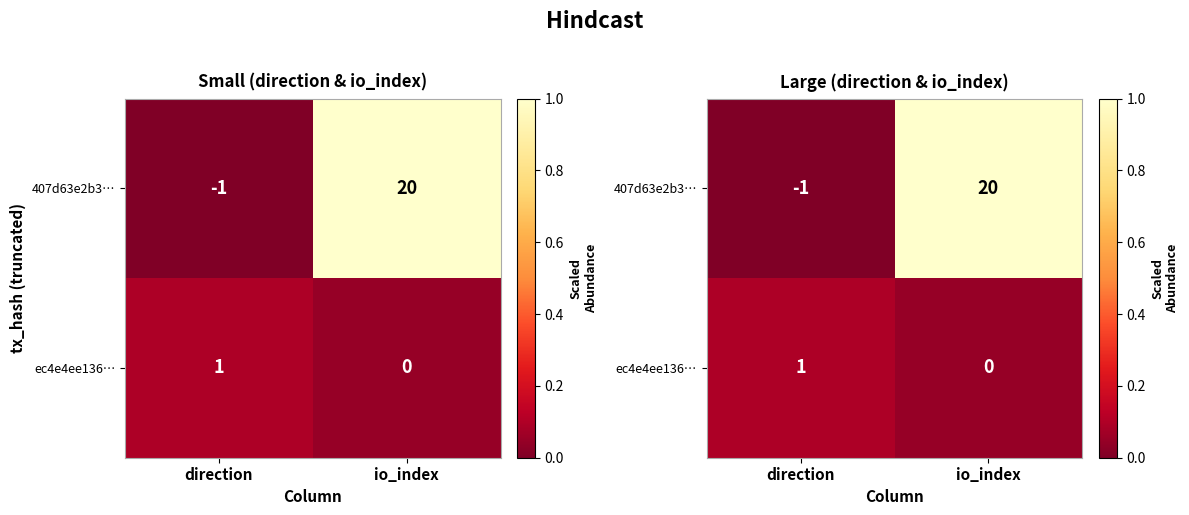

Is the value of ec4e4ee136… at direction greater than the value of 407d63e2b3… at direction?

Yes